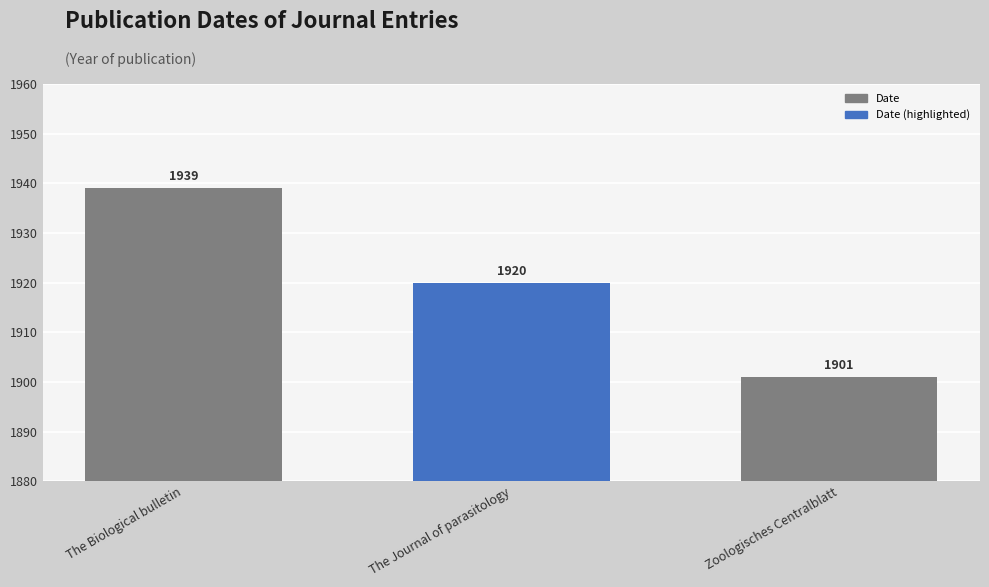

How many values are below 1920?

1